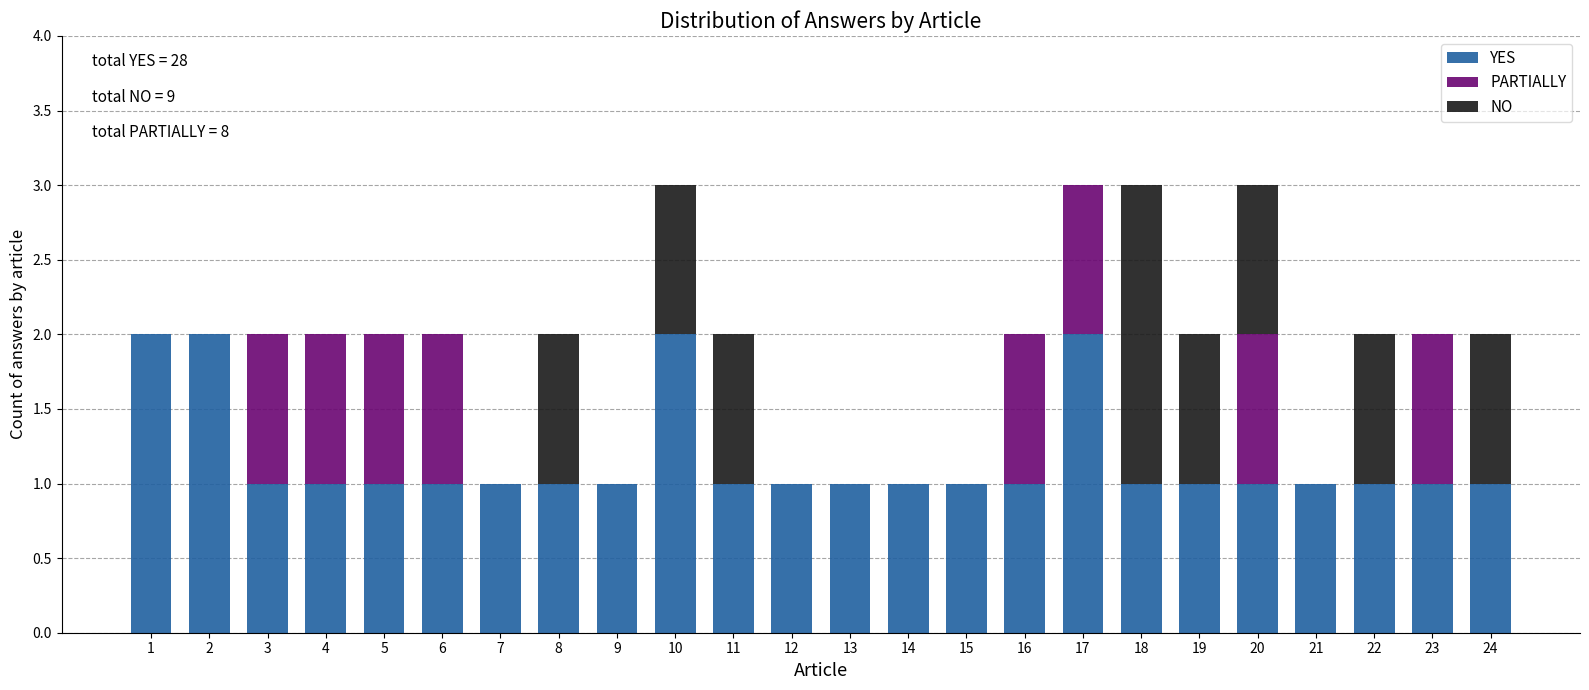

The value of YES at 7 is 1. True or false?

True